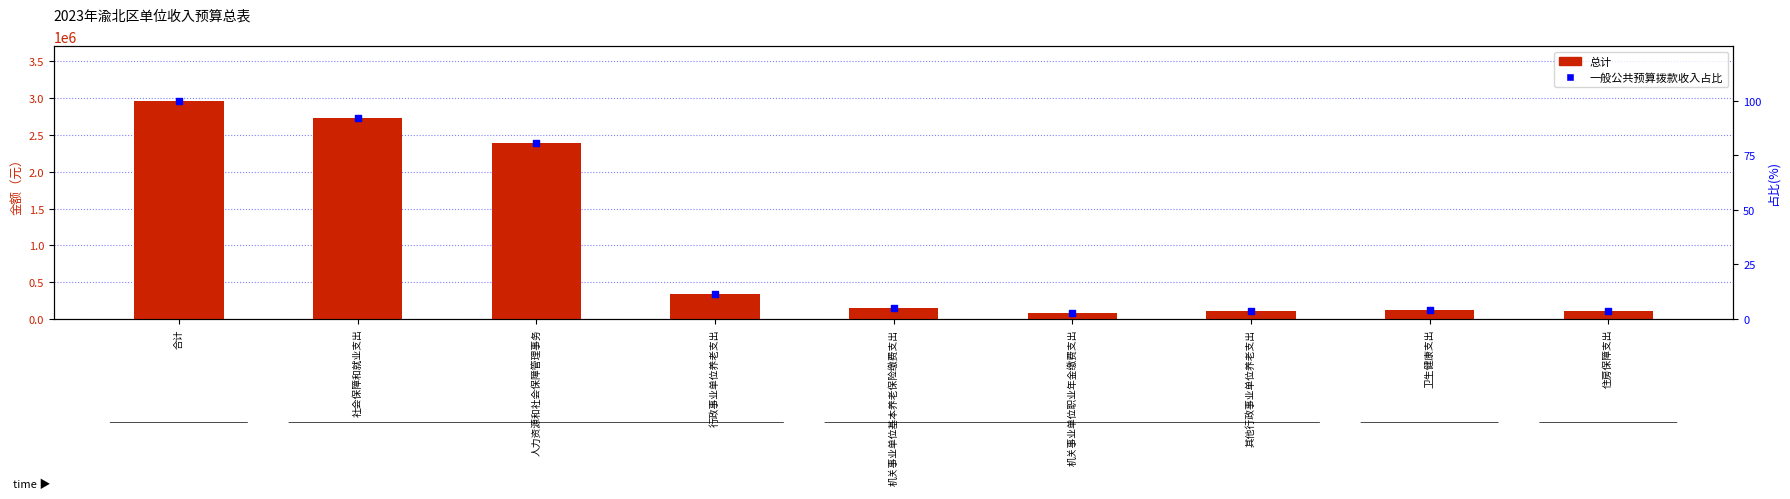

At which category is the sum across all series the highest?

合计